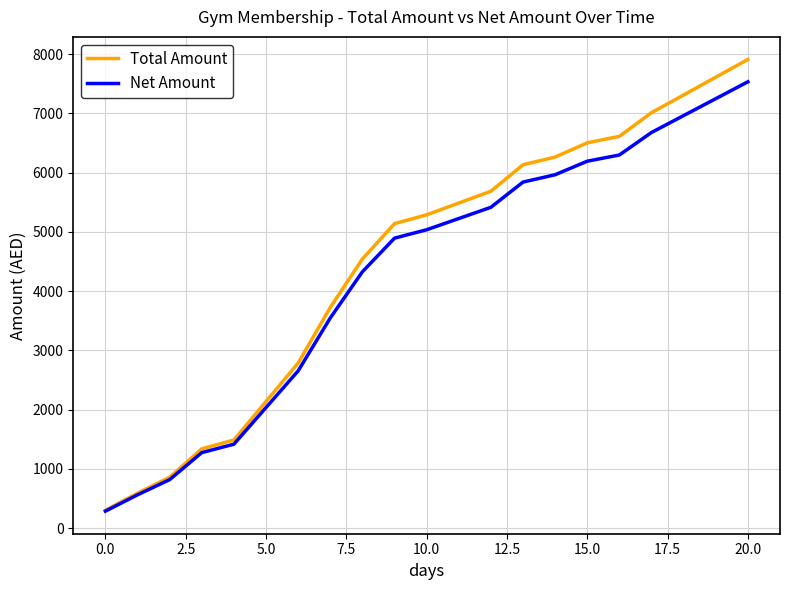

Rank the series by their maximum value, from lowest to highest.

Net Amount, Total Amount